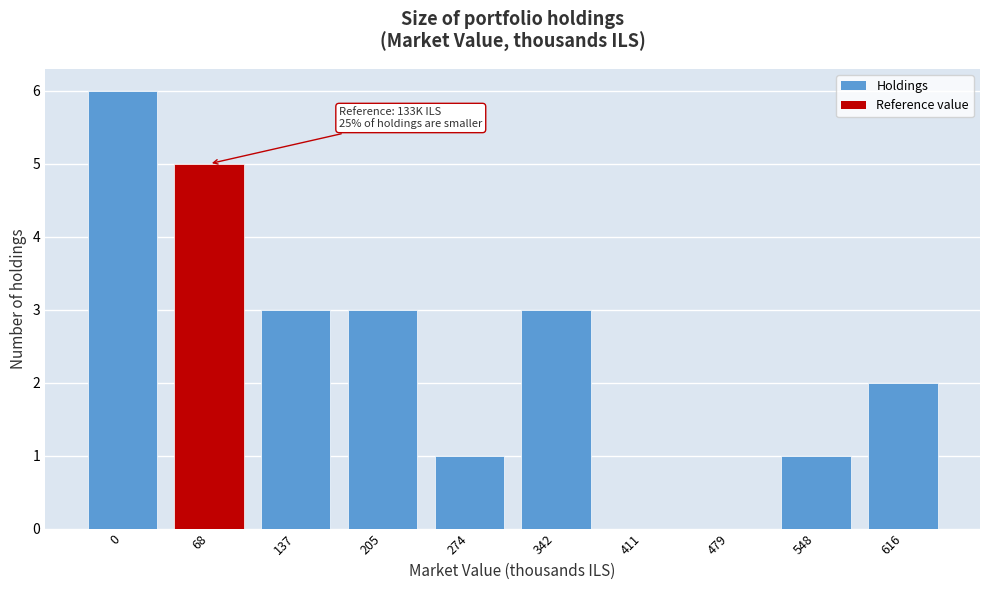

Reading left to right, extract all data points from this chart.

0=6	68=5	137=3	205=3	274=1	342=3	411=0	479=0	548=1	616=2